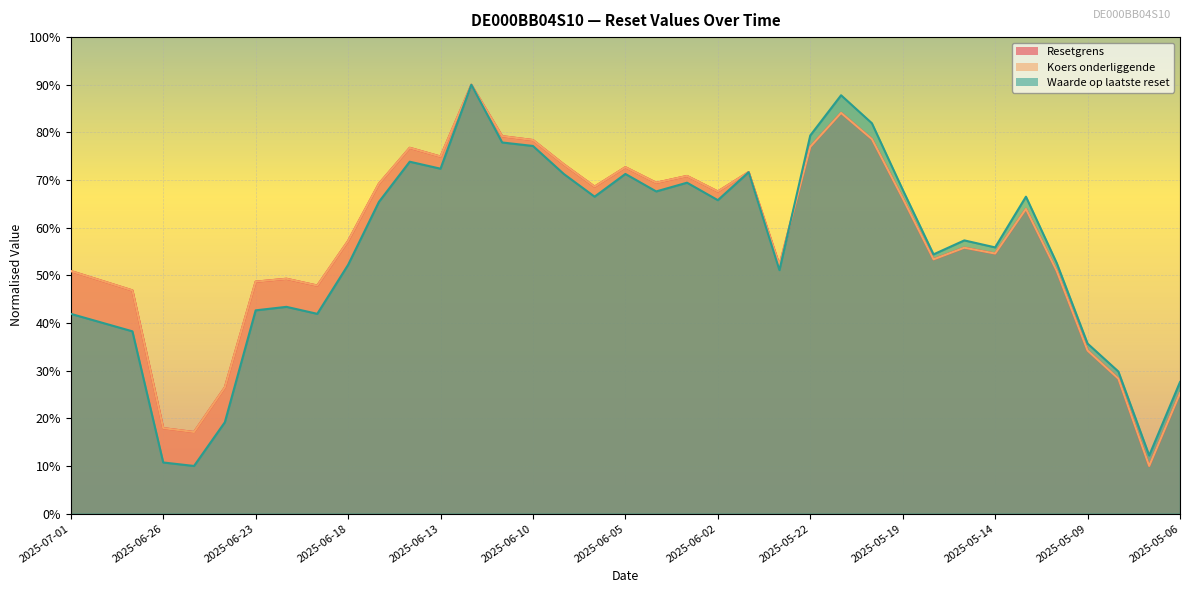

How many interior local valleys does the Koers onderliggende series have?

10